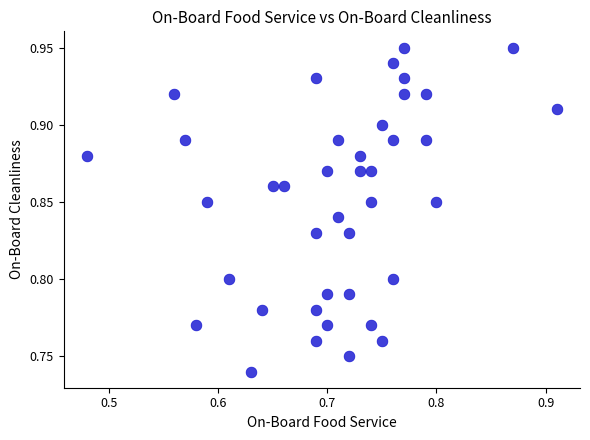

What is the range of X values (max minus min)?

0.4